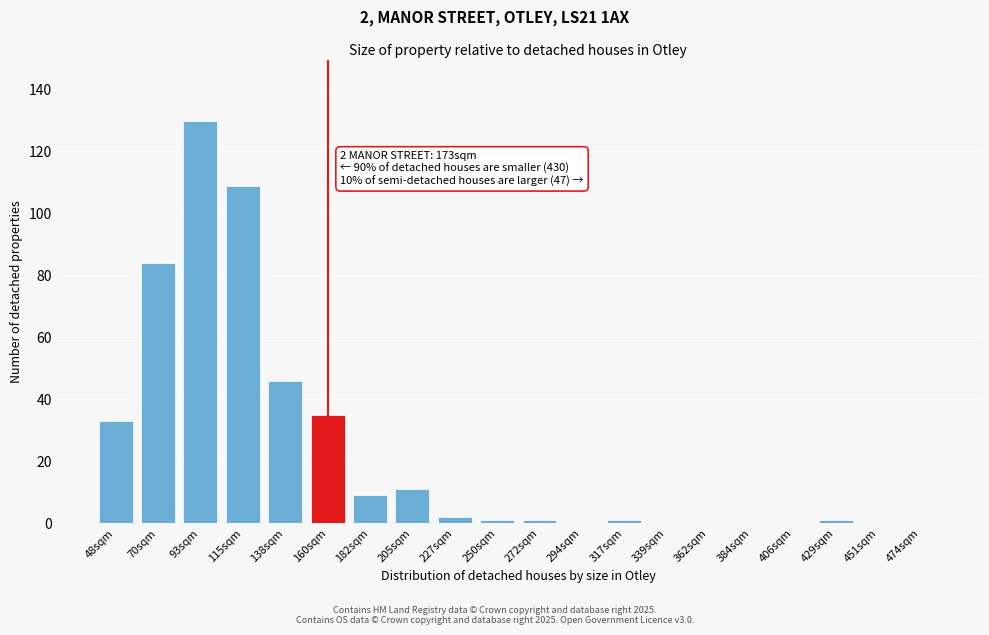

Reading right to left, transcribe all the data shown in this chart.

474sqm=0	451sqm=0	429sqm=1	406sqm=0	384sqm=0	362sqm=0	339sqm=0	317sqm=1	294sqm=0	272sqm=1	250sqm=1	227sqm=2	205sqm=11	182sqm=9	160sqm=35	138sqm=46	115sqm=109	93sqm=130	70sqm=84	48sqm=33